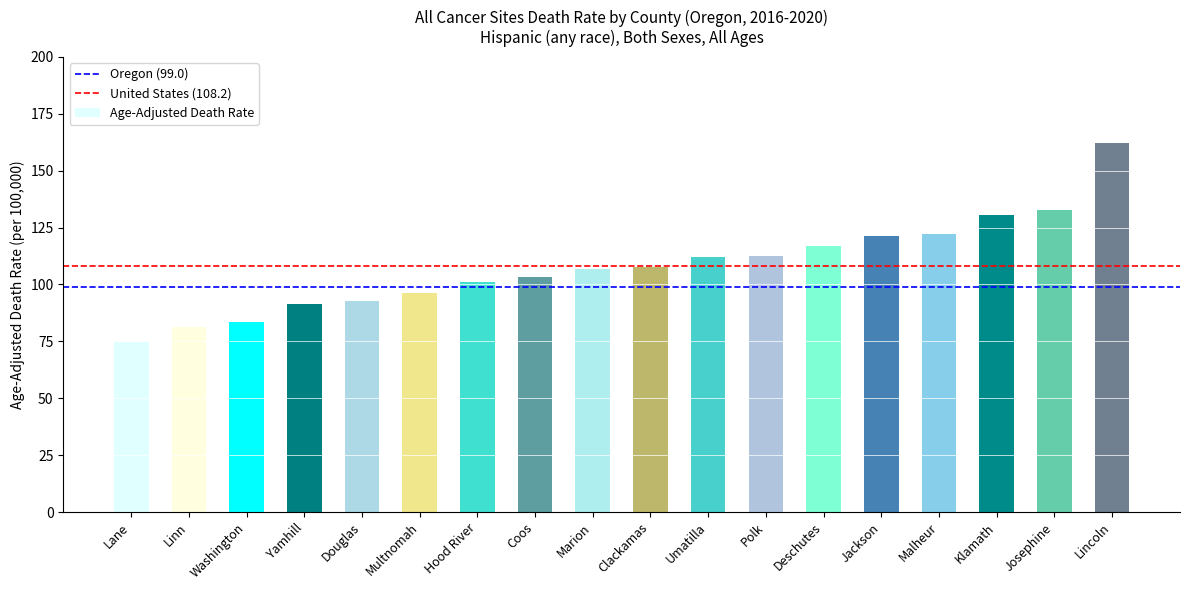

What is the label of the 16th bar from the left?

Klamath